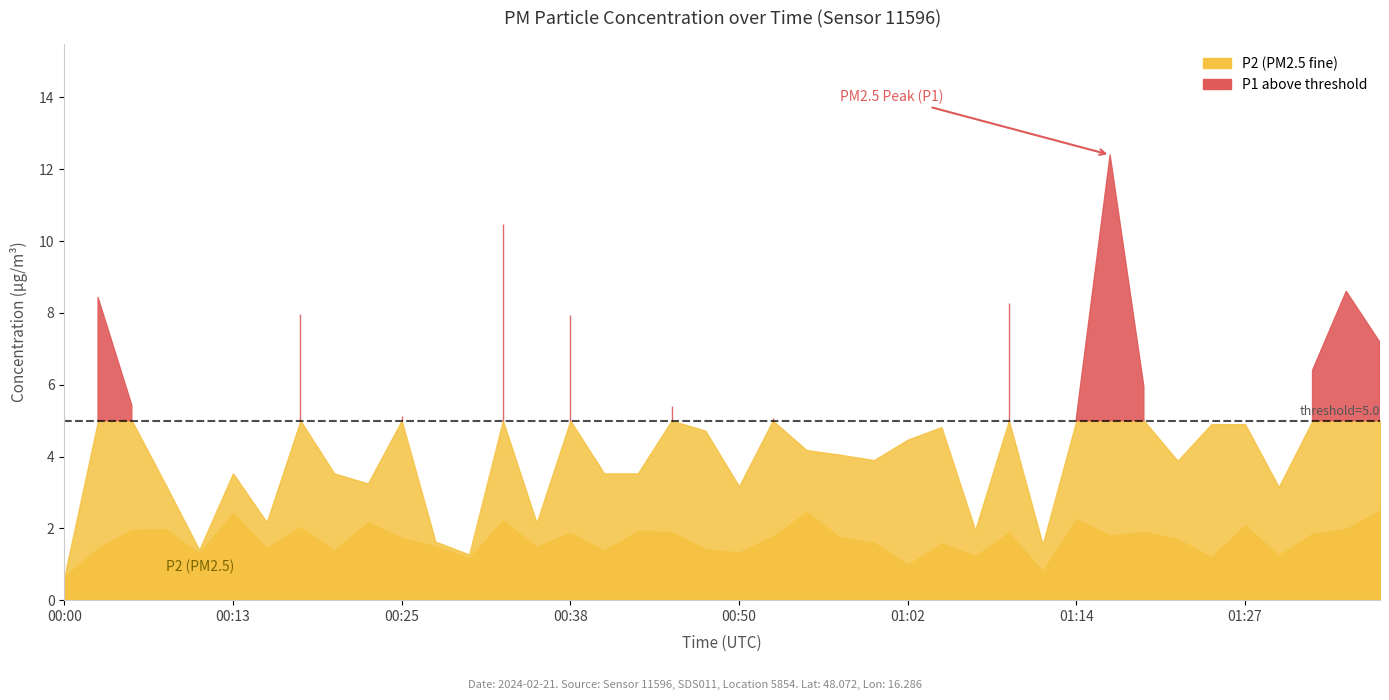

At which label is P1 closest to 6?

01:19